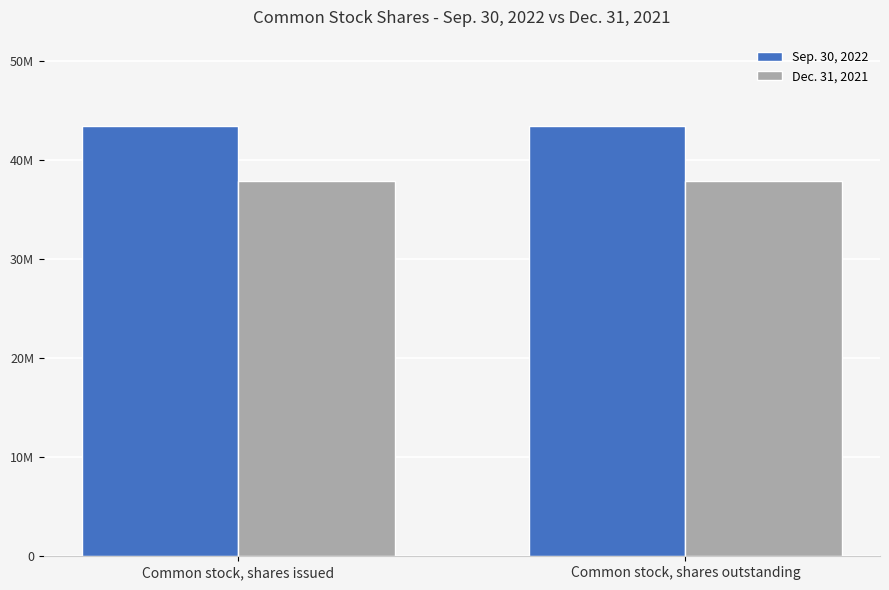

Which category has the lowest value across all series?

Common stock, shares issued